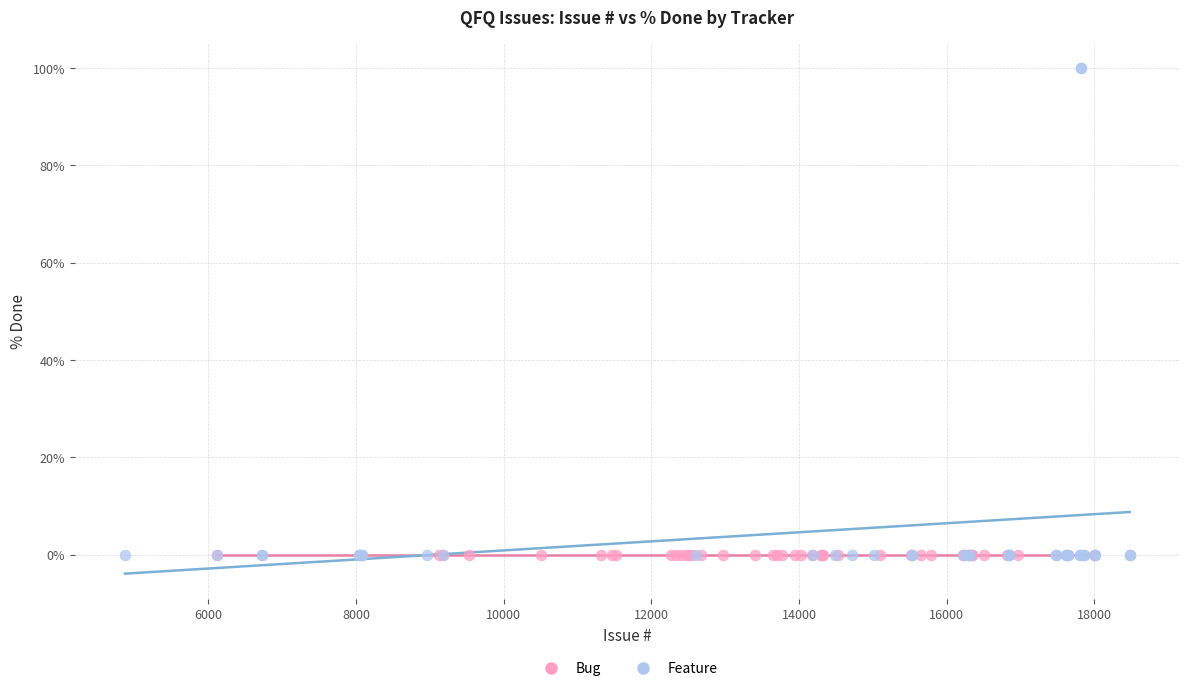

Which series reaches the maximum Y coordinate?

Feature